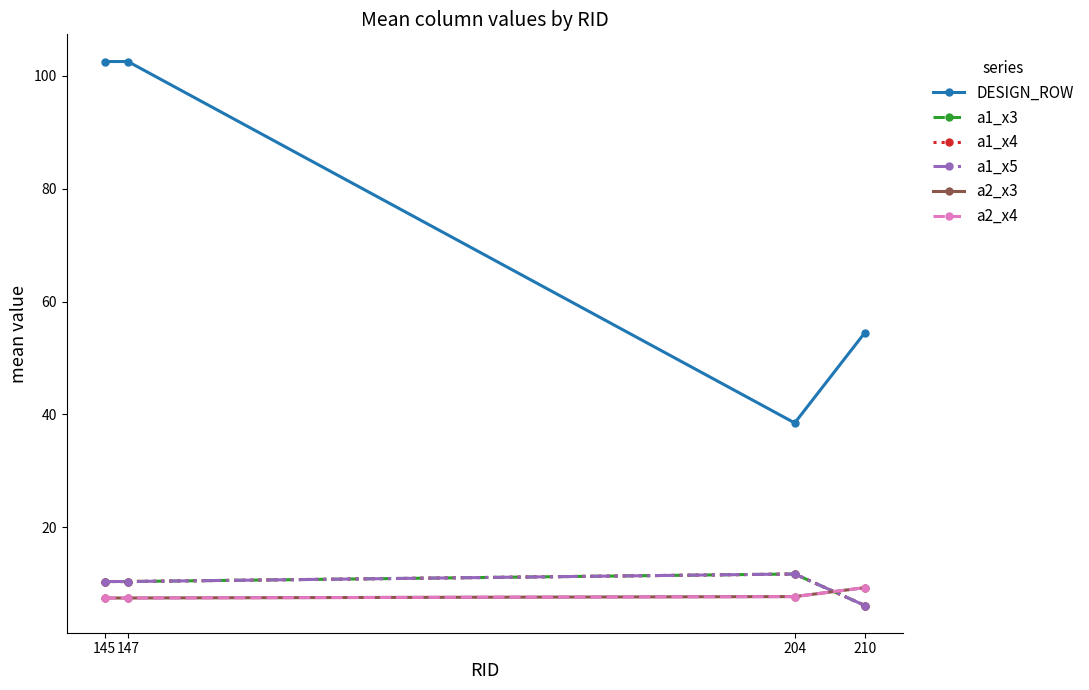

Where is a1_x5 nearest to the value 8?

210